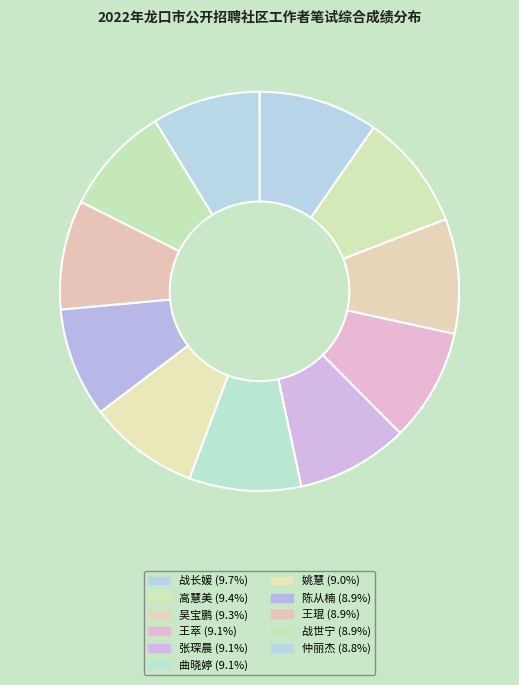

How many slices are in this pie chart?

11